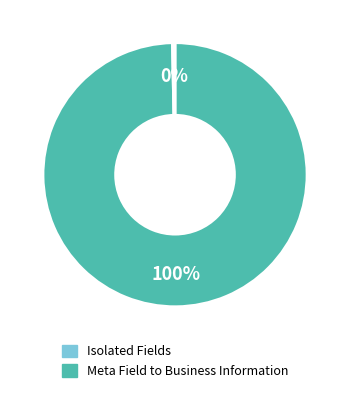

Is there any slice that represents more than half of the pie?

Yes